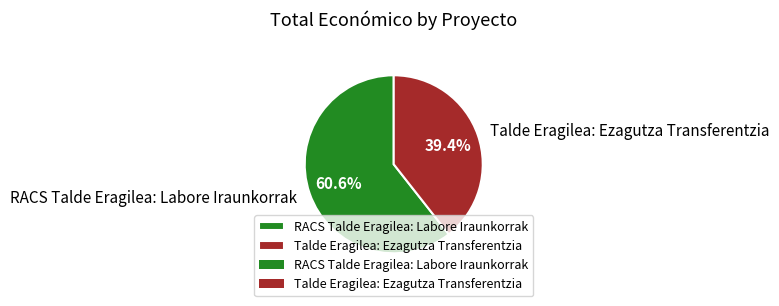

Does any single category account for the majority?

Yes